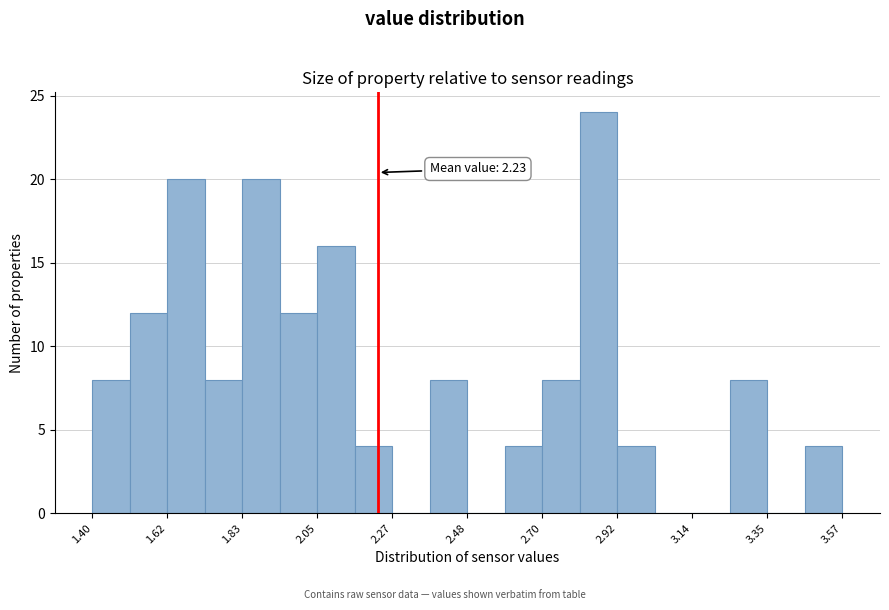

Read against the x-axis, roughly where is the centre of the tallest bar?

2.85